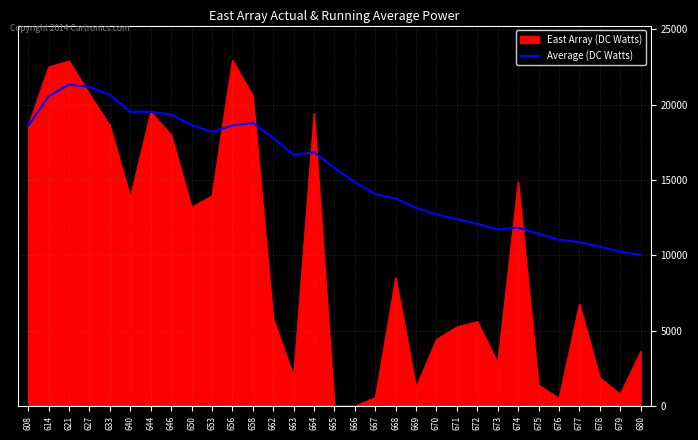

At 671, list the series in order from smallest to largest.

East Array (DC Watts), Average (DC Watts)